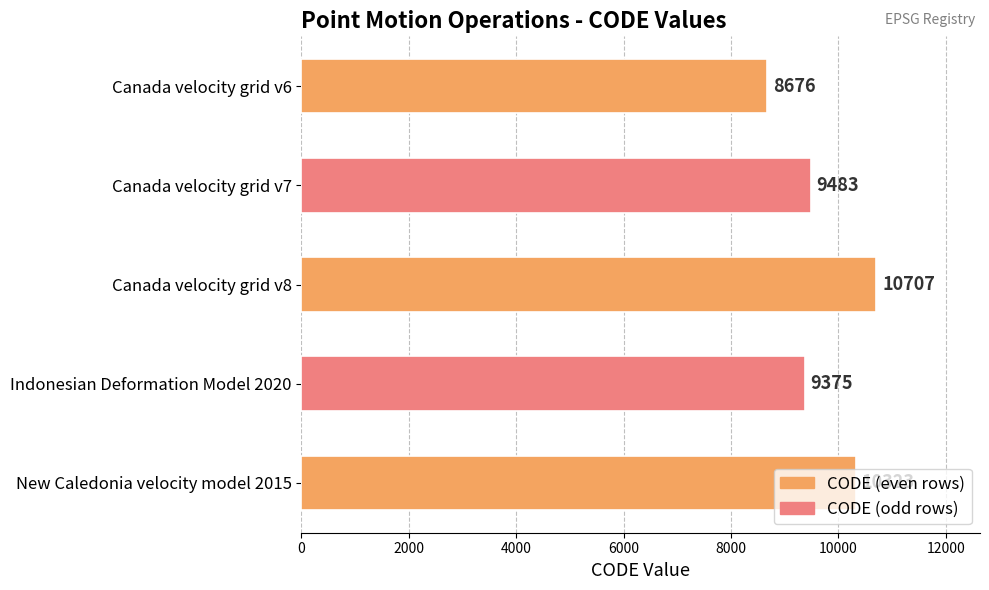

What is the value of the 3rd bar from the top?

10707